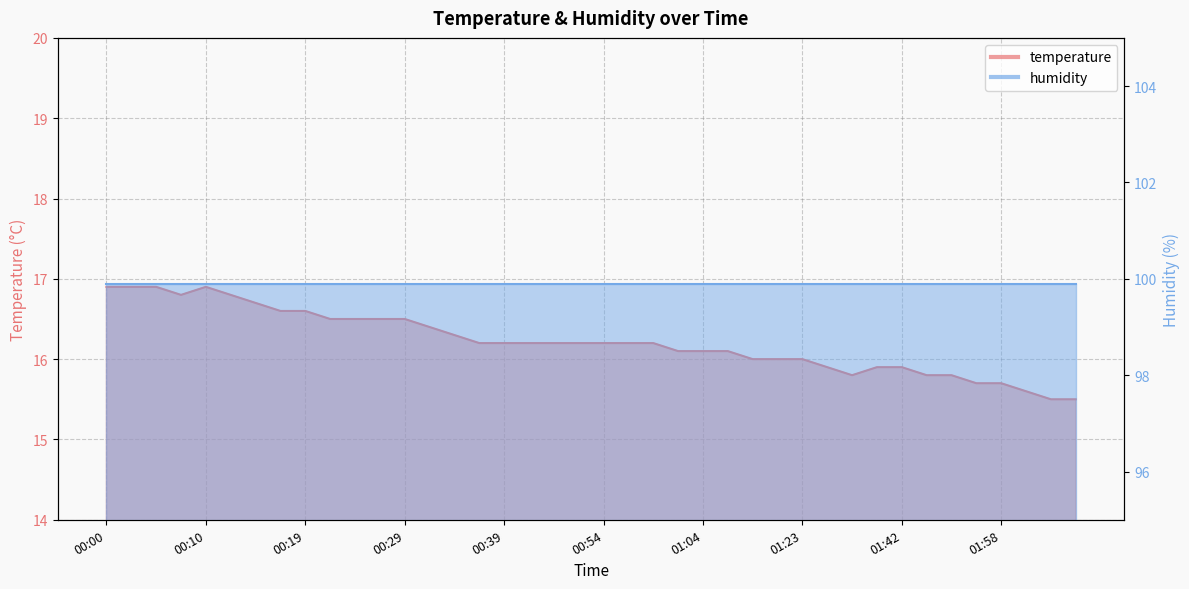

Which label corresponds to the smallest value in the chart?

02:03